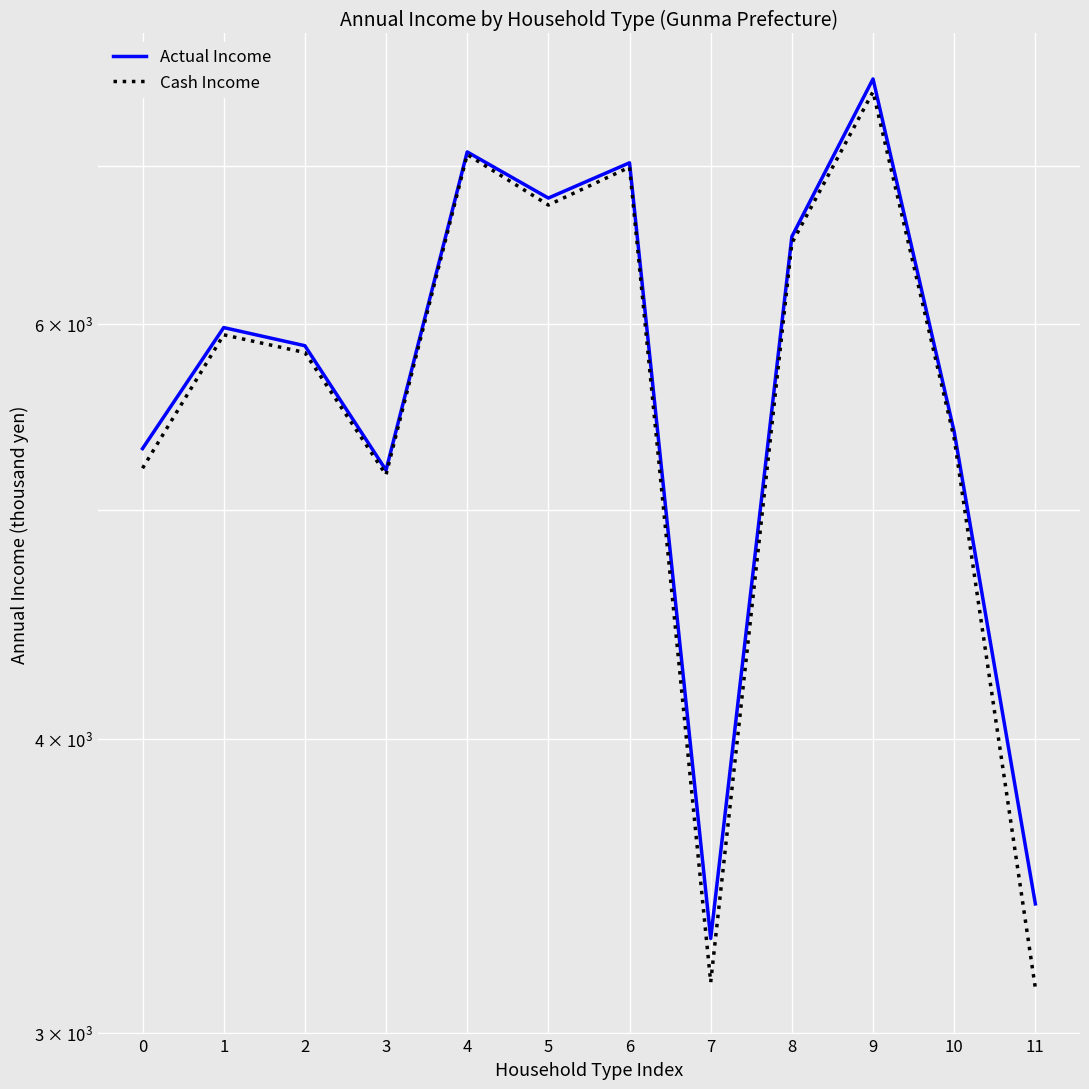

At how many categories does at least one series exceed 7214?

1